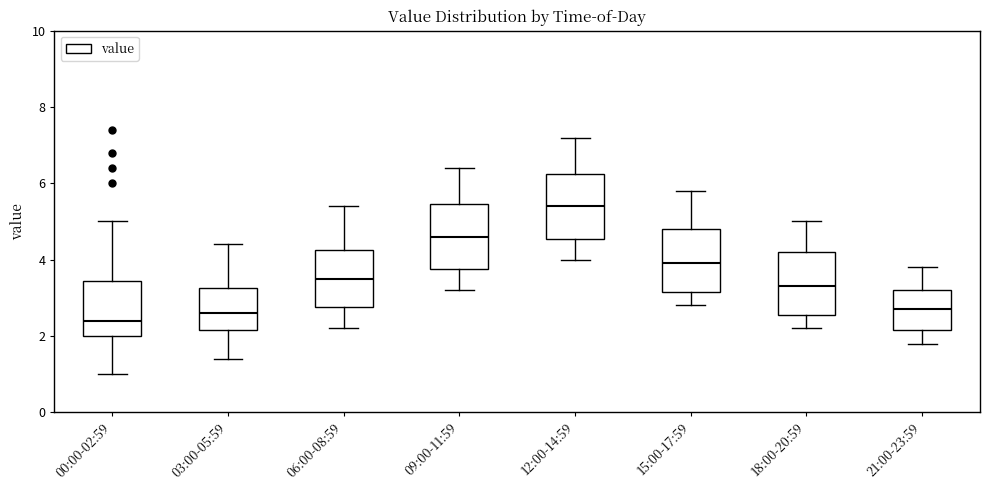

Where does the median line of the box for 09:00-11:59 sit on the y-axis? The values are not printed on the chart, so give them approximately, as read against the axis.

4.6